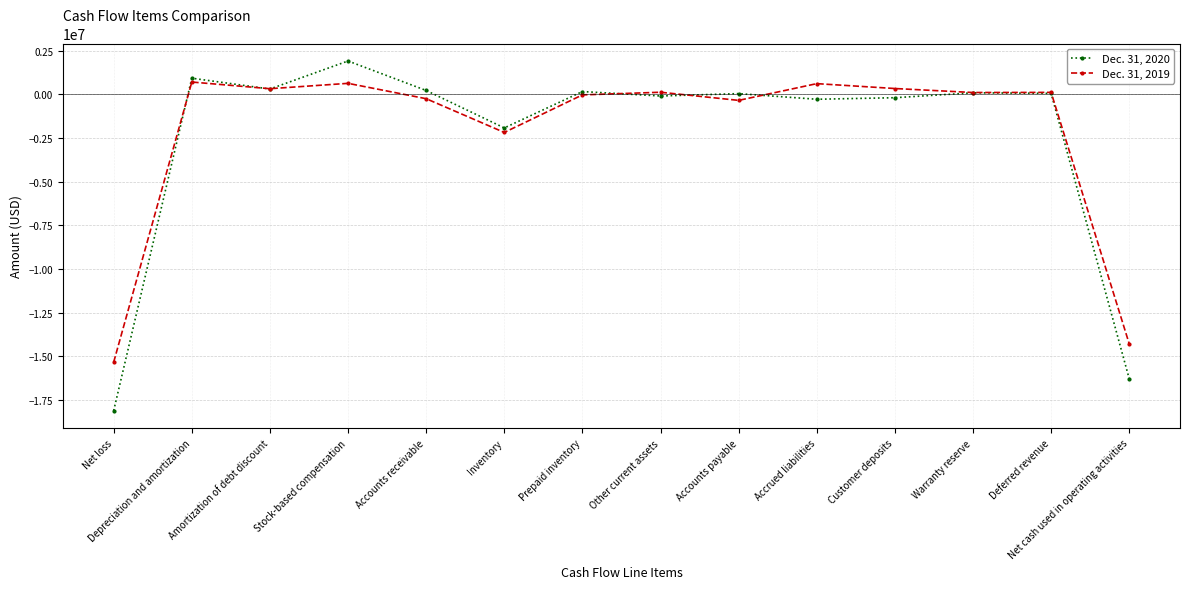

In Dec. 31, 2020, how many points are lower than both neighbors (excluding endpoints)?

4